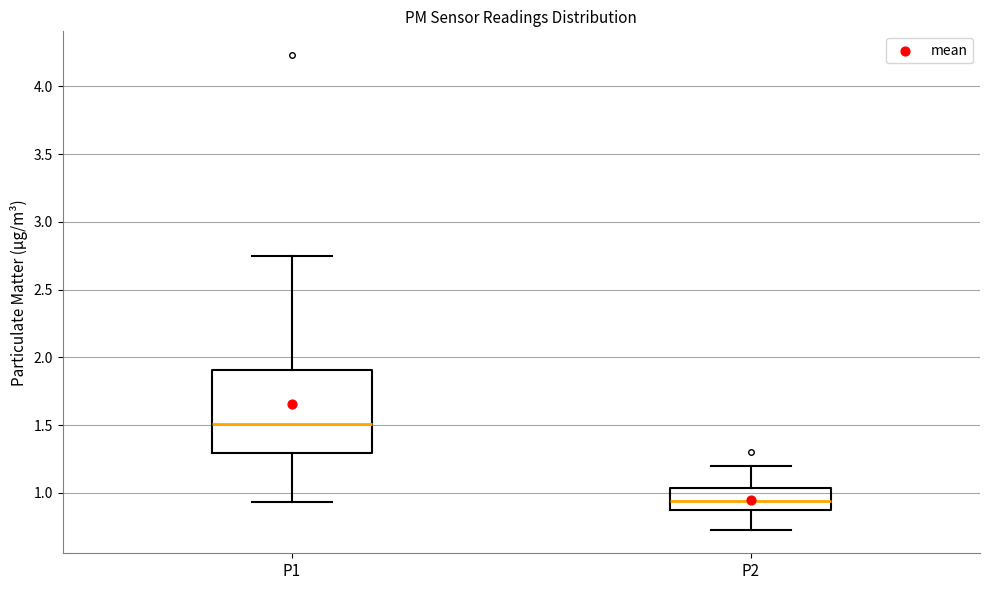

Comparing the boxes themselves (not the whiskers), which one is the tallest?

P1